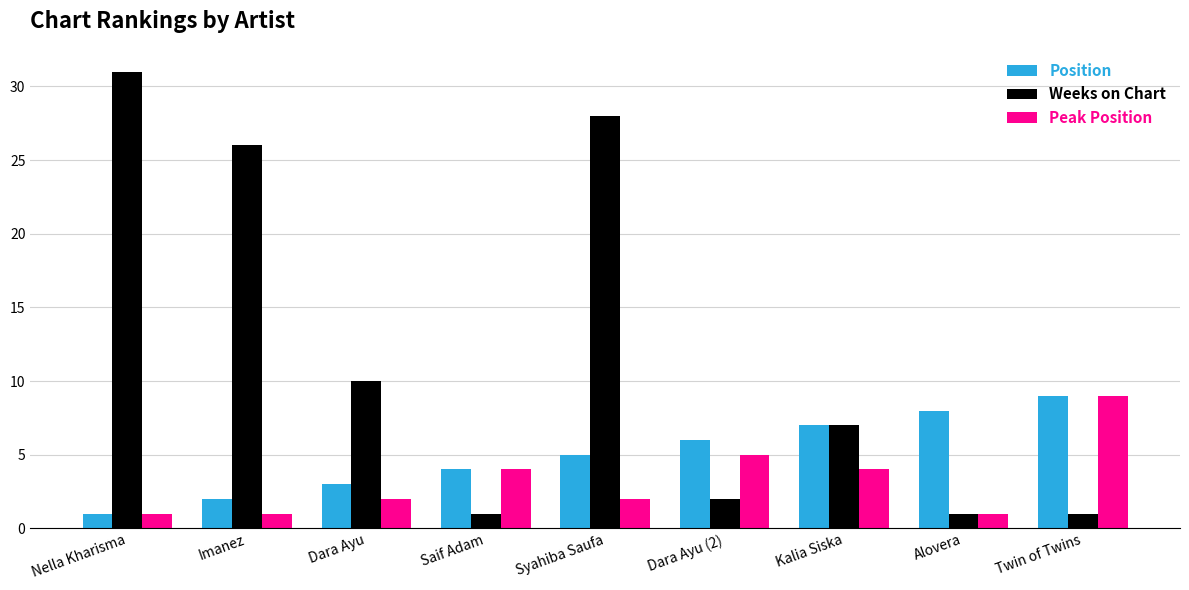

What is the difference between the maximum and minimum values in the Position series?

8